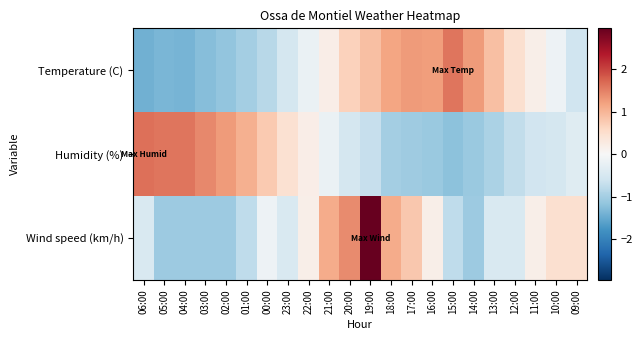

Reading left to right, what are all the values shown in this chart?

Temperature (C): 06:00=-1.4	05:00=-1.4	04:00=-1.4	03:00=-1.3	02:00=-1.2	01:00=-1.0	00:00=-0.8	23:00=-0.5	22:00=-0.2	21:00=0.2	20:00=0.7	19:00=0.9	18:00=1.2	17:00=1.3	16:00=1.2	15:00=1.6	14:00=1.3	13:00=0.9	12:00=0.5	11:00=0.2	10:00=-0.2	09:00=-0.6
Humidity (%): 06:00=1.6	05:00=1.6	04:00=1.6	03:00=1.4	02:00=1.3	01:00=1.0	00:00=0.8	23:00=0.5	22:00=0.2	21:00=-0.2	20:00=-0.5	19:00=-0.7	18:00=-1.0	17:00=-1.0	16:00=-1.1	15:00=-1.2	14:00=-1.1	13:00=-0.9	12:00=-0.7	11:00=-0.6	10:00=-0.5	09:00=-0.4
Wind speed (km/h): 06:00=-0.5	05:00=-1.1	04:00=-1.1	03:00=-1.1	02:00=-1.1	01:00=-0.8	00:00=-0.1	23:00=-0.5	22:00=0.2	21:00=1.1	20:00=1.4	19:00=3.0	18:00=1.1	17:00=0.8	16:00=0.2	15:00=-0.8	14:00=-1.1	13:00=-0.5	12:00=-0.5	11:00=0.2	10:00=0.5	09:00=0.5